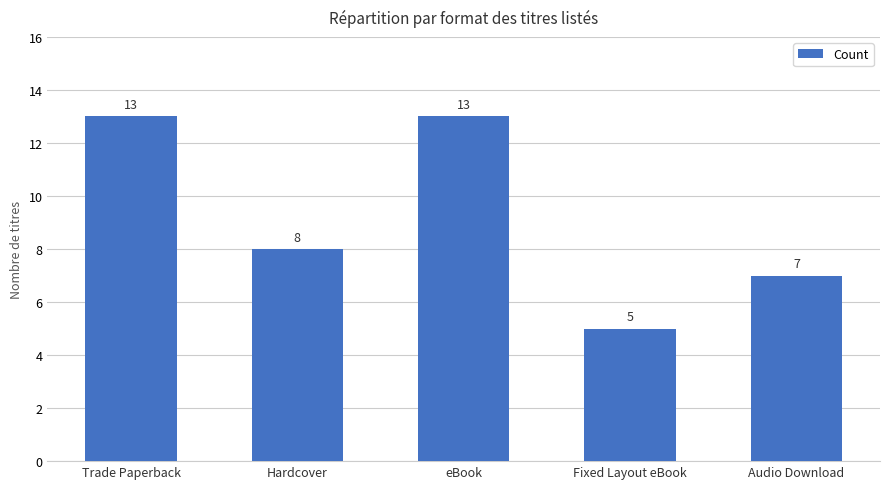

What is the sum of the values at Trade Paperback and Hardcover?

21